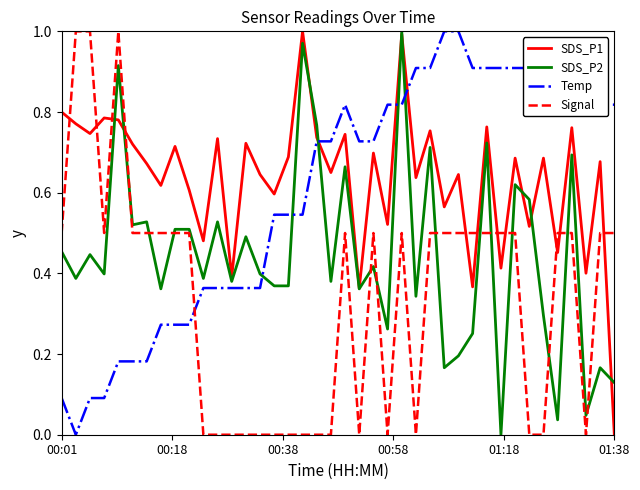

How many lines are shown in the chart?

4